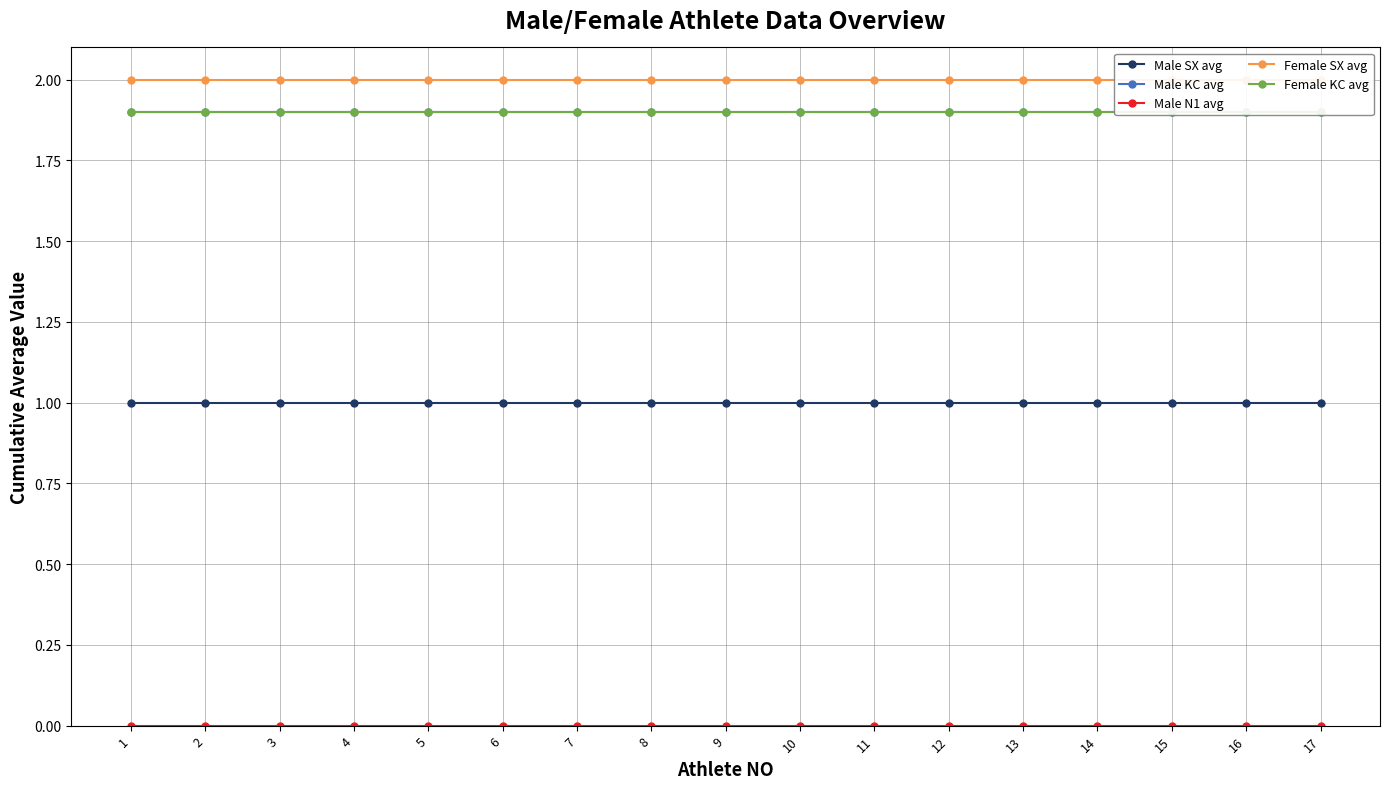

True or false: Male SX avg and Female KC avg intersect in this chart.

False